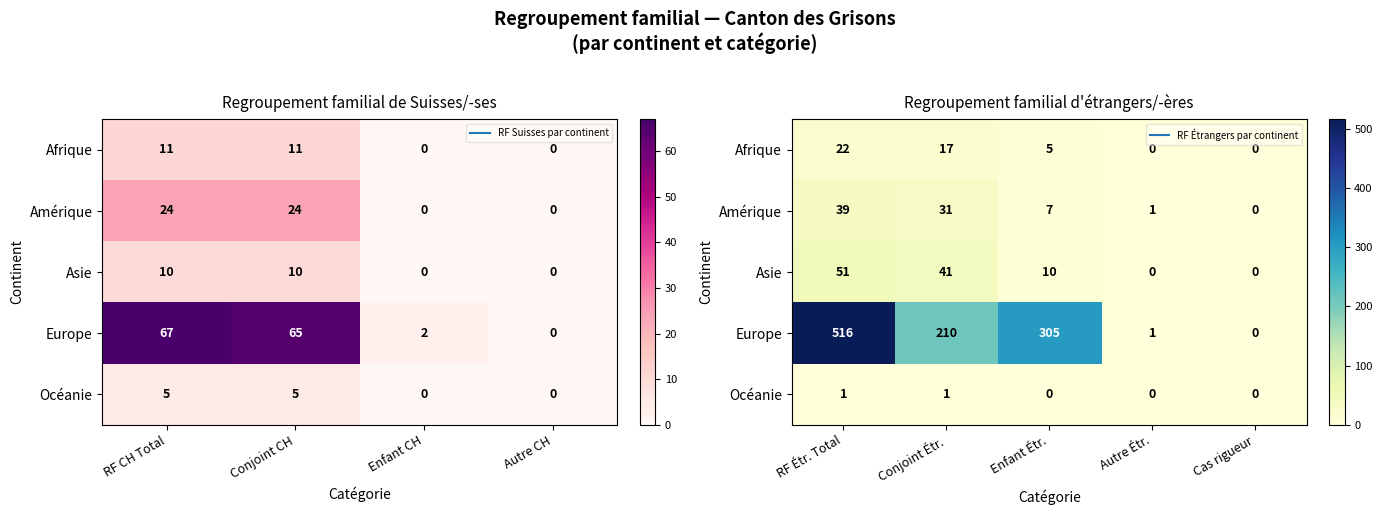

What is the sum of all Afrique values?

44